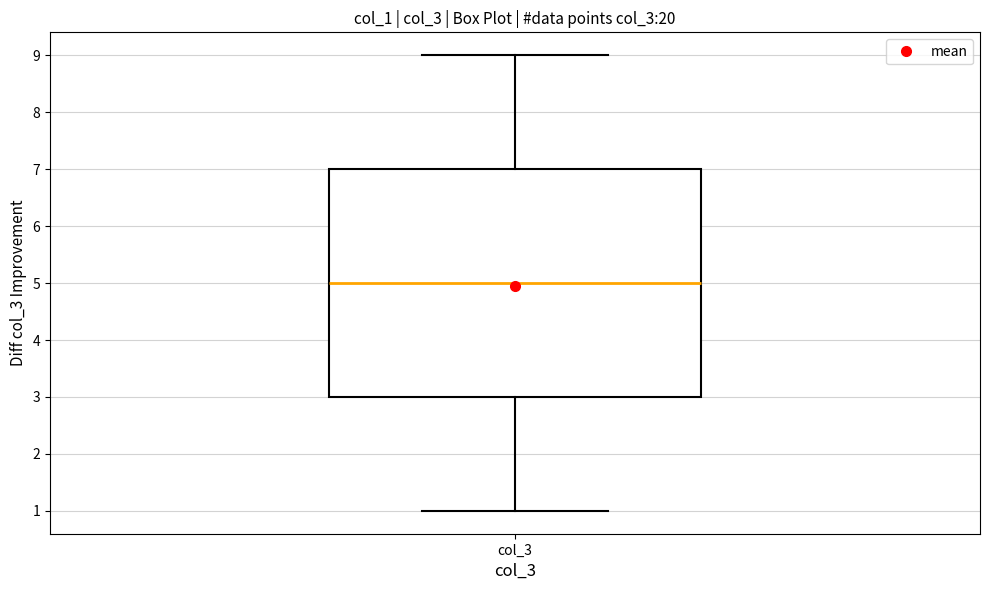

Transcribe this box plot: give where the median line is, the range the box spans, and where the two whiskers end, as read against the y-axis. The values are not printed on the chart, so give them approximately, as read against the axis.

median 5, box 3 to 7, whiskers 1 to 9